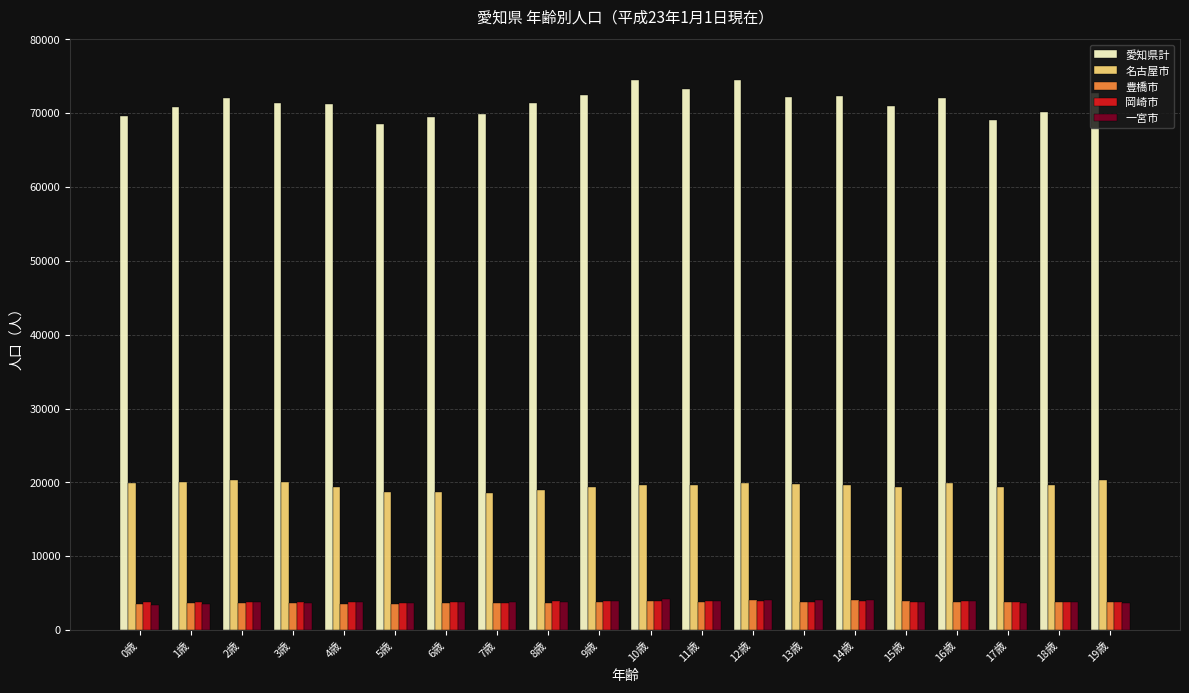

How many data points in 岡崎市 are less than 3844?

10